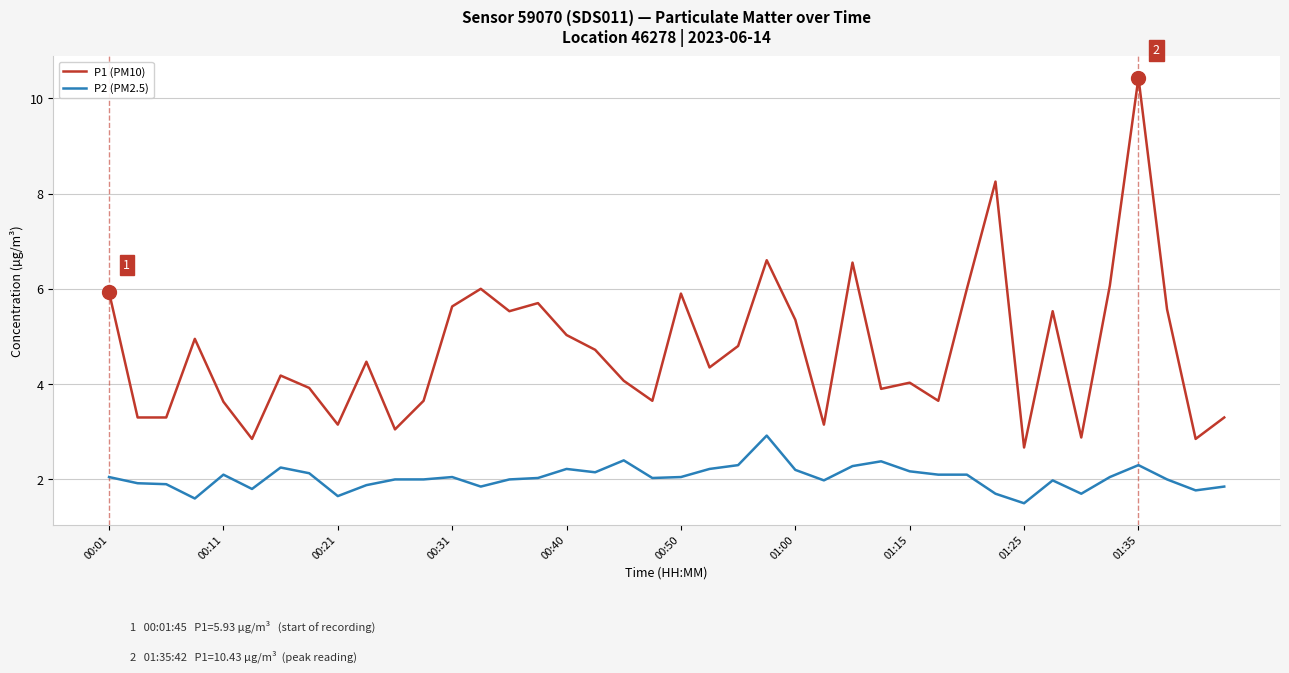

Rank the series by their maximum value, from highest to lowest.

P1 (PM10), P2 (PM2.5)